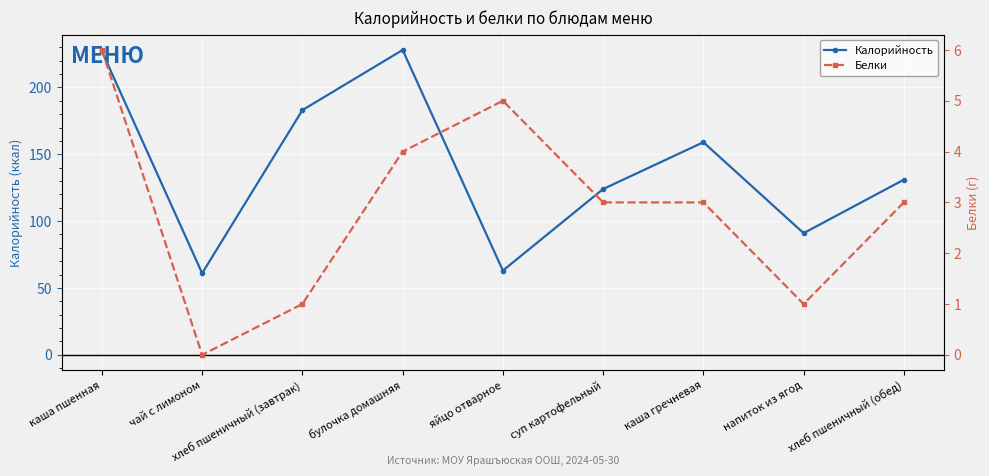

What is the label of the 3rd point from the left?

хлеб пшеничный (завтрак)